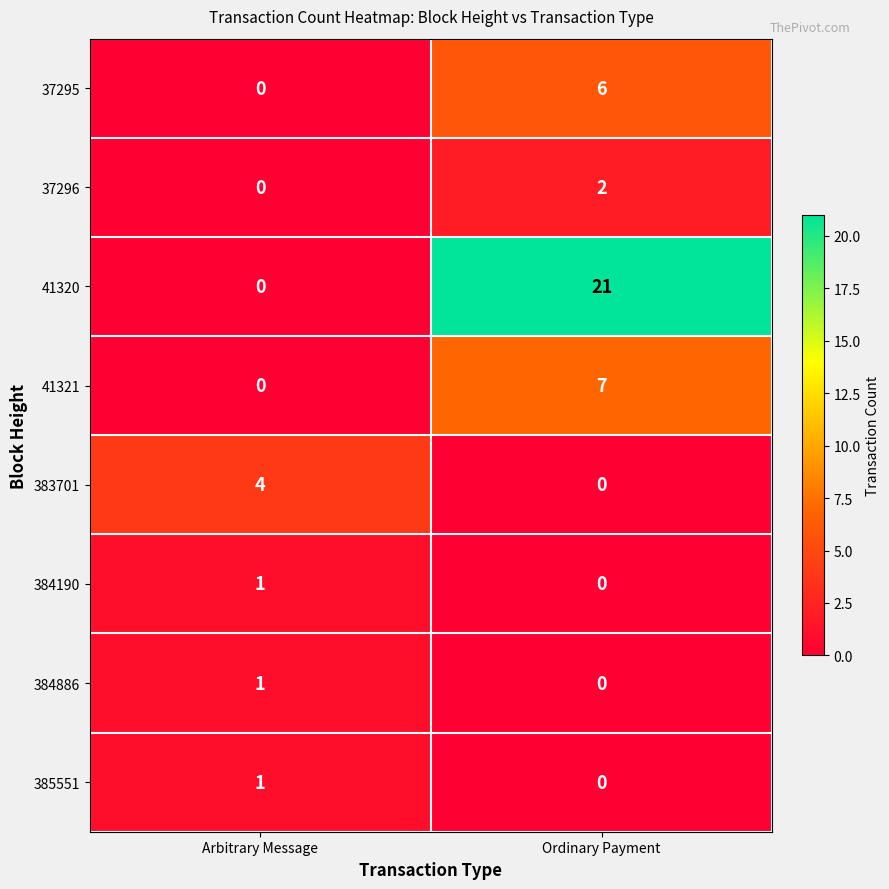

What is the difference between the 37295 values at Arbitrary Message and Ordinary Payment?

6